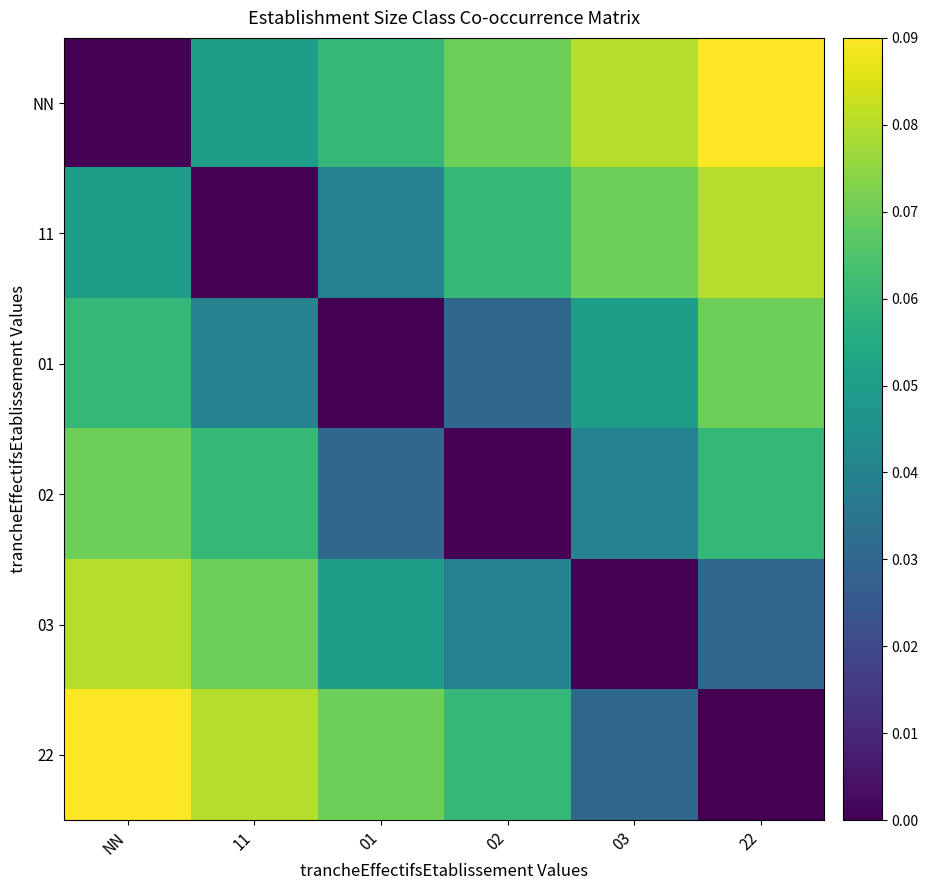

Count the number of data series in this chart.

6